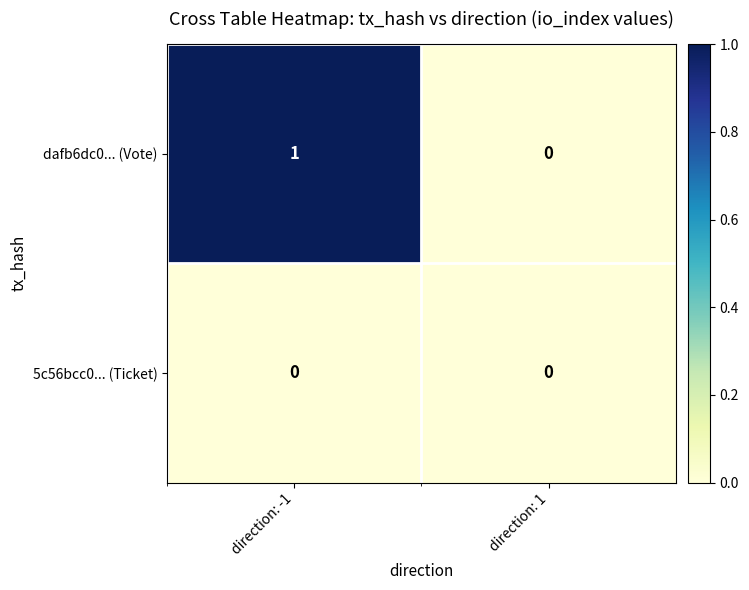

How many distinct data groups are displayed?

2